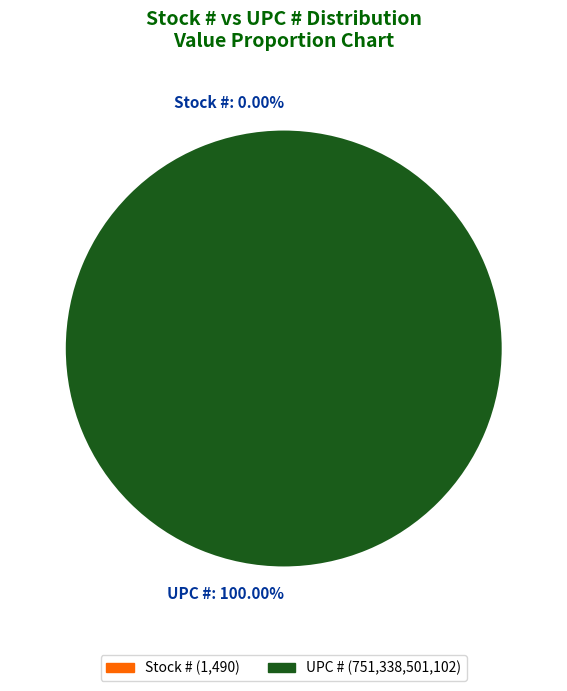

Combined, what portion of the pie is Stock # and UPC #?

100.0%